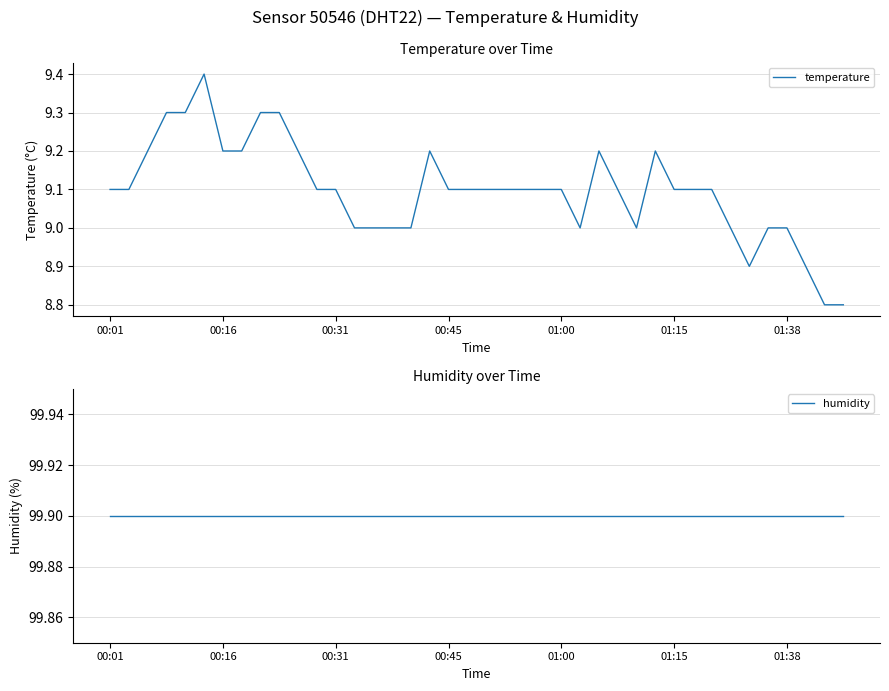

True or false: temperature and humidity intersect in this chart.

False